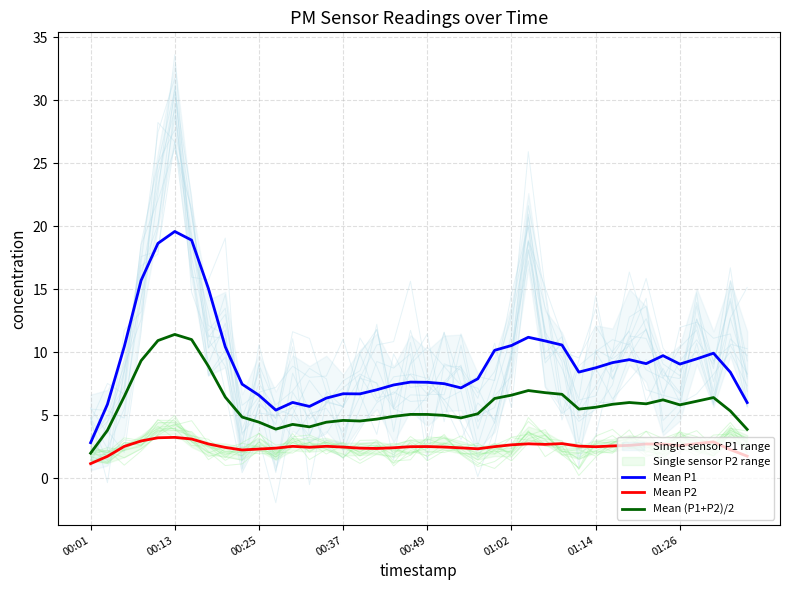

True or false: Mean P1 has a value of 7.5 at 21.

True